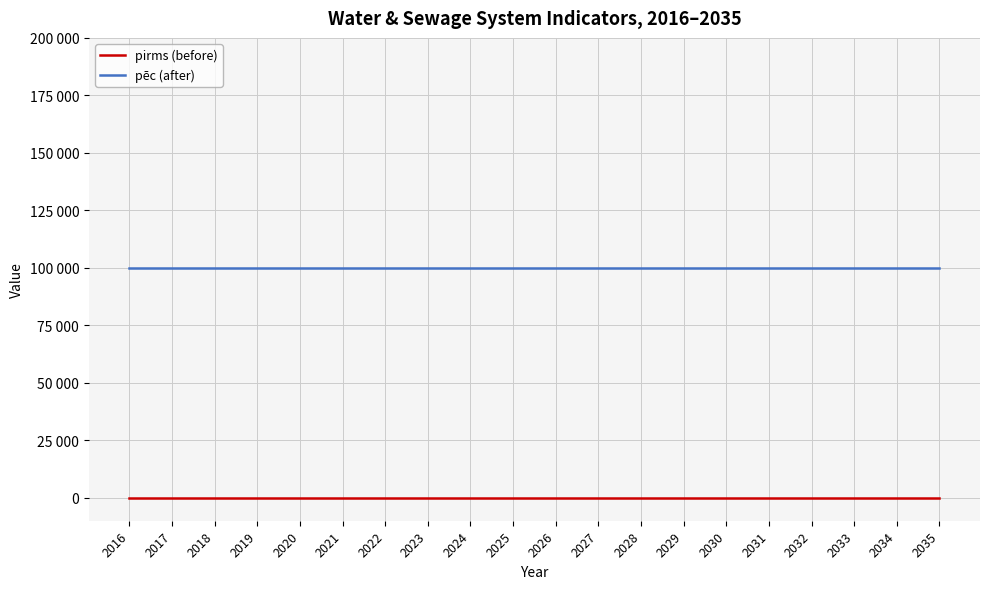

At which category is the sum across all series the highest?

2016